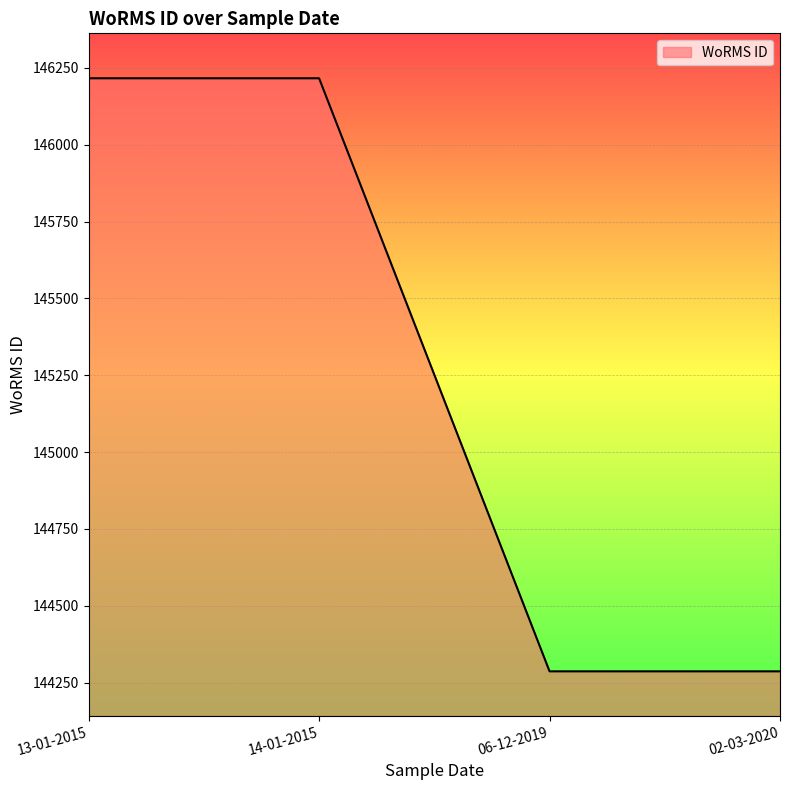

Reading right to left, extract all data points from this chart.

144287	144287	146216	146216